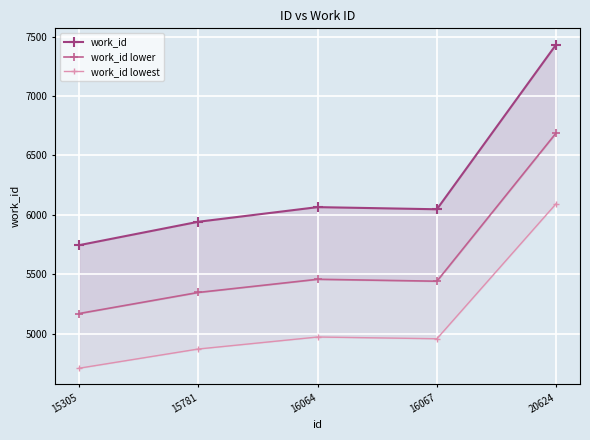

What is the smallest value displayed?

4711.7